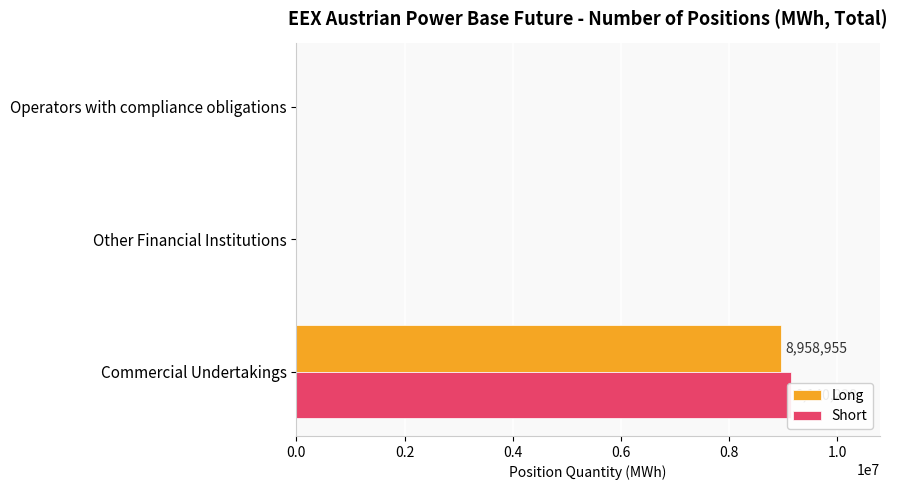

What is the value of the Short bar at the 1st from the left?

9140228